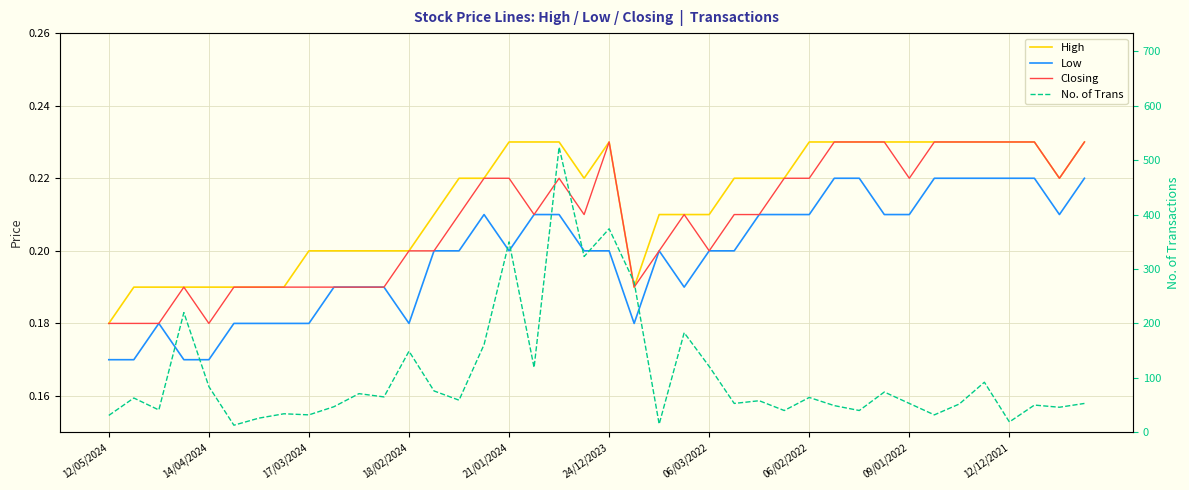

Reading left to right, extract all data points from this chart.

High: 0.2	0.2	0.2	0.2	0.2	0.2	0.2	0.2	0.2	0.2	0.2	0.2	0.2	0.2	0.2	0.2	0.2	0.2	0.2	0.2	0.2	0.2	0.2	0.2	0.2	0.2	0.2	0.2	0.2	0.2	0.2	0.2	0.2	0.2	0.2	0.2	0.2	0.2	0.2	0.2
Low: 0.2	0.2	0.2	0.2	0.2	0.2	0.2	0.2	0.2	0.2	0.2	0.2	0.2	0.2	0.2	0.2	0.2	0.2	0.2	0.2	0.2	0.2	0.2	0.2	0.2	0.2	0.2	0.2	0.2	0.2	0.2	0.2	0.2	0.2	0.2	0.2	0.2	0.2	0.2	0.2
Closing: 0.2	0.2	0.2	0.2	0.2	0.2	0.2	0.2	0.2	0.2	0.2	0.2	0.2	0.2	0.2	0.2	0.2	0.2	0.2	0.2	0.2	0.2	0.2	0.2	0.2	0.2	0.2	0.2	0.2	0.2	0.2	0.2	0.2	0.2	0.2	0.2	0.2	0.2	0.2	0.2
No. of Trans: 31.0	63.0	41.0	220.0	84.0	13.0	26.0	34.0	32.0	47.0	71.0	65.0	149.0	76.0	59.0	161.0	350.0	119.0	524.0	323.0	374.0	276.0	15.0	183.0	121.0	53.0	58.0	40.0	64.0	49.0	40.0	74.0	53.0	32.0	52.0	92.0	19.0	50.0	46.0	53.0